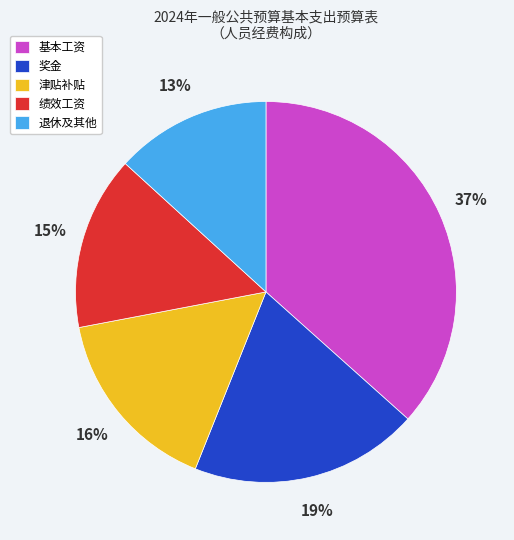

Between 绩效工资 and 基本工资, which is larger?

基本工资